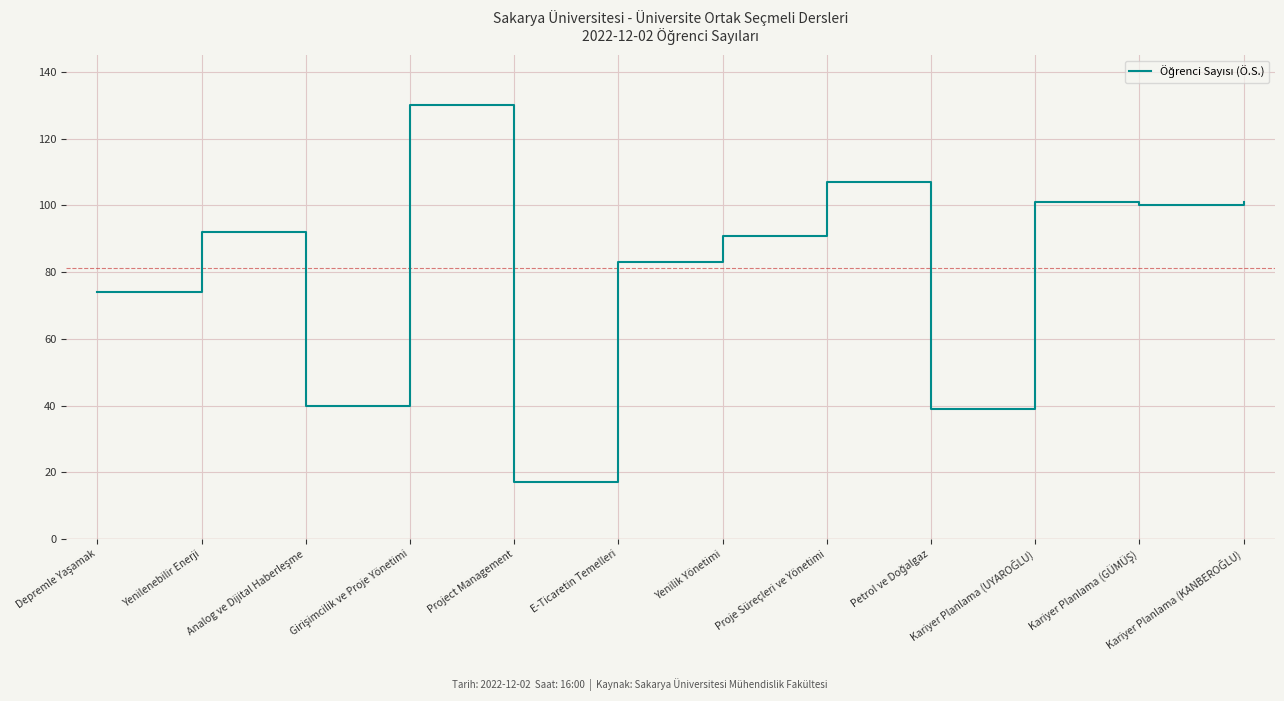

How many values are below 92?

6